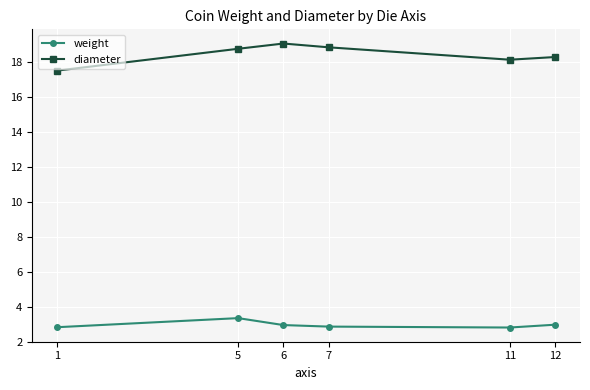

True or false: diameter and weight intersect in this chart.

False